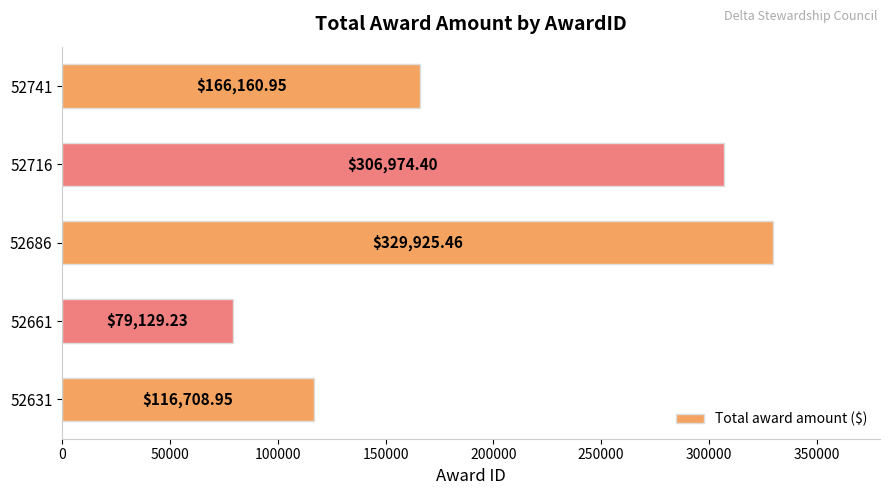

What is the maximum value shown in the chart?

329925.5